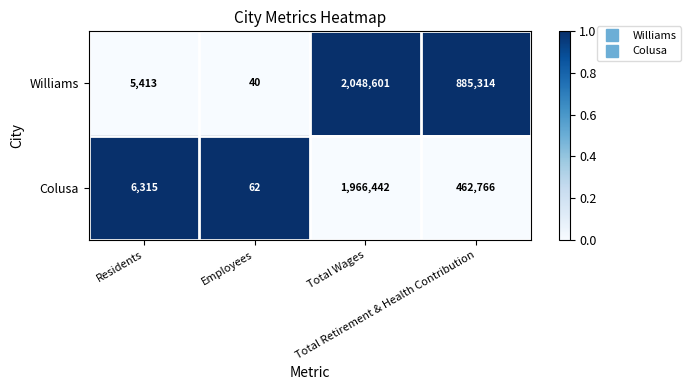

How many distinct data groups are displayed?

2